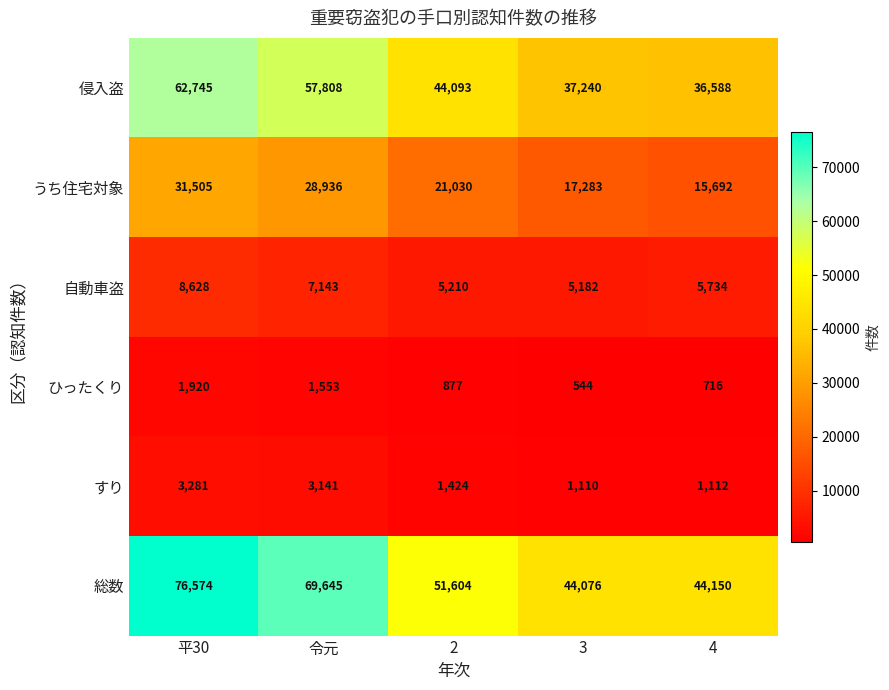

What is the difference between the 侵入盗 values at 令元 and 4?

21220